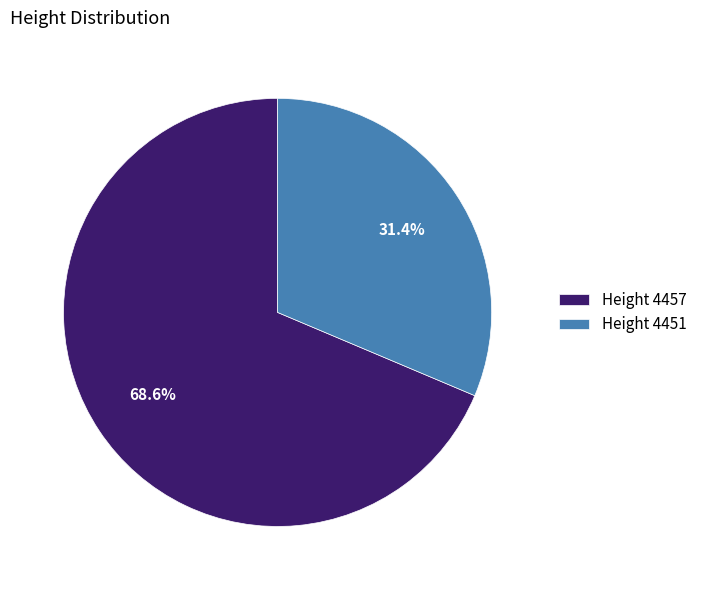

What is the majority slice?

Height 4457